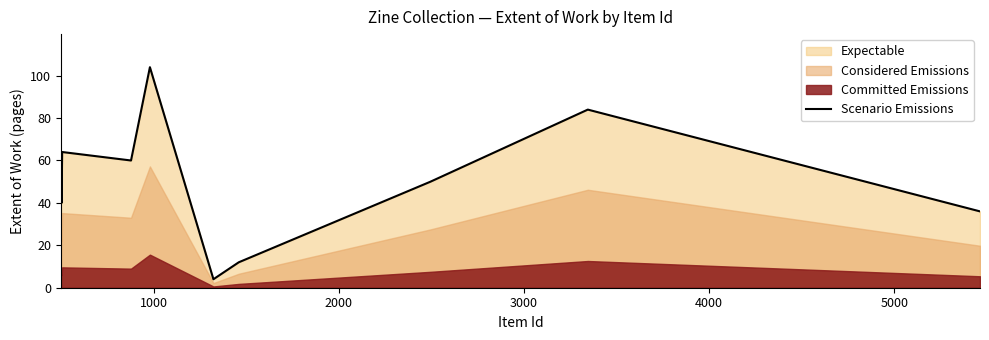

What is the maximum value for Scenario Emissions?

104